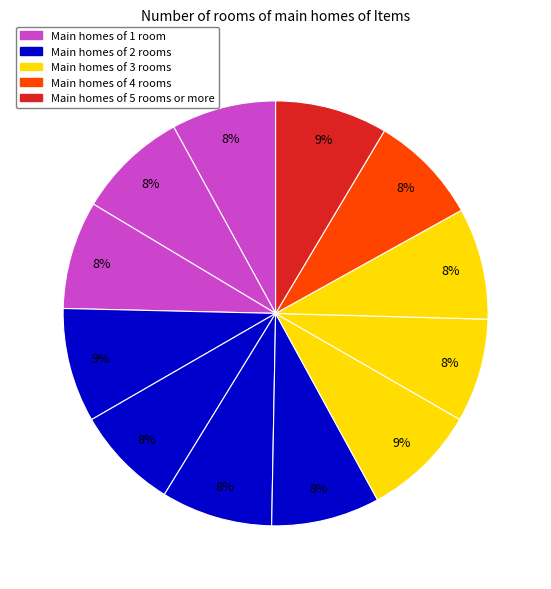

How many segments does this pie chart have?

12